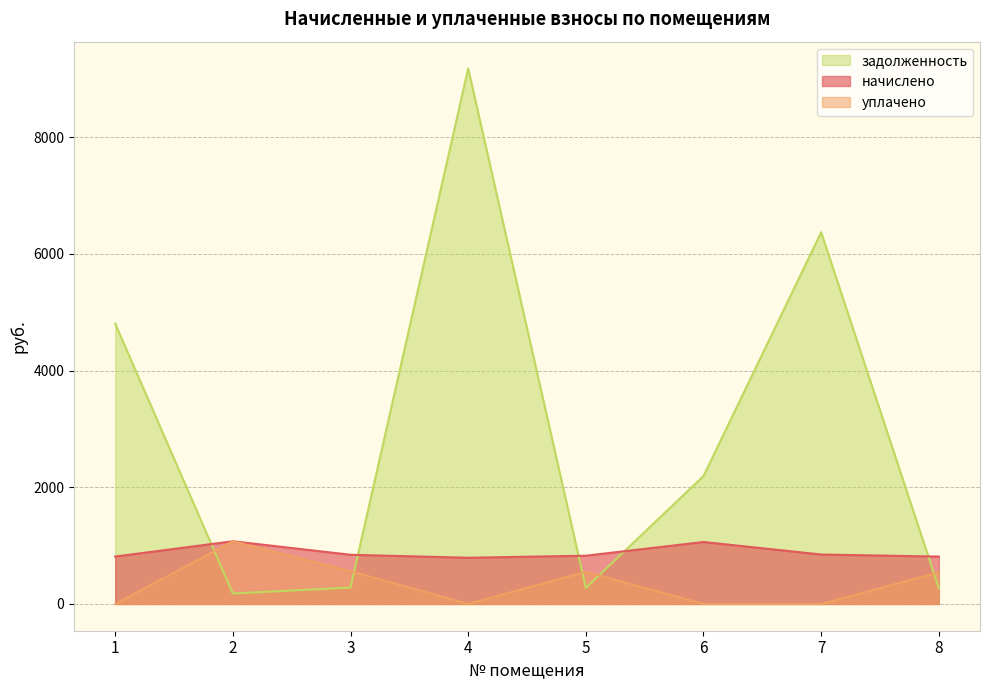

What is the average value of the уплачено series?

341.1